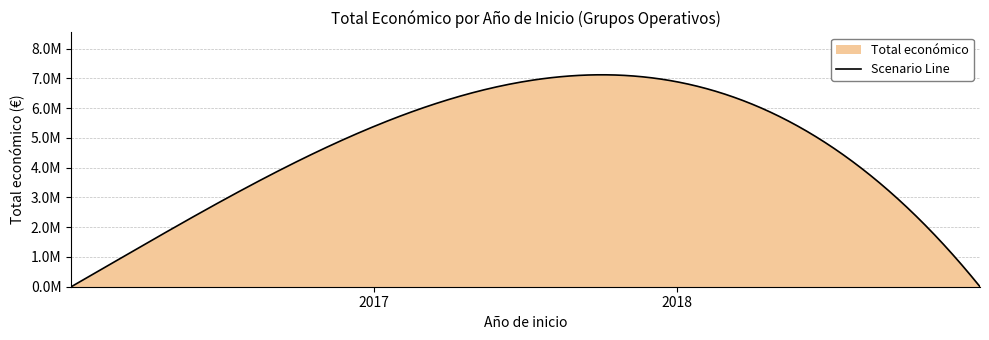

What is the value of the 2nd point from the left?

3342252